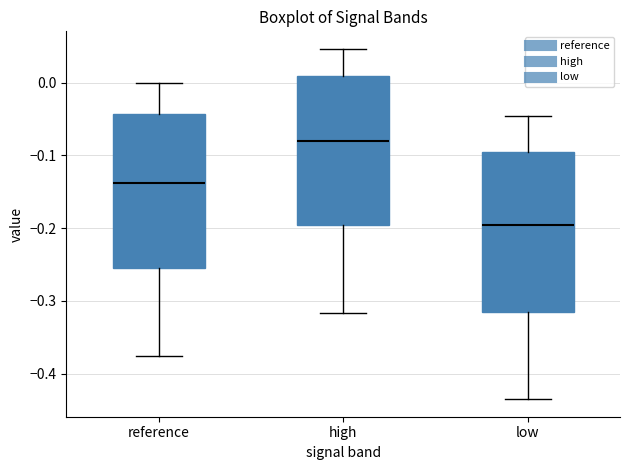

Which box's median line is the lowest?

low